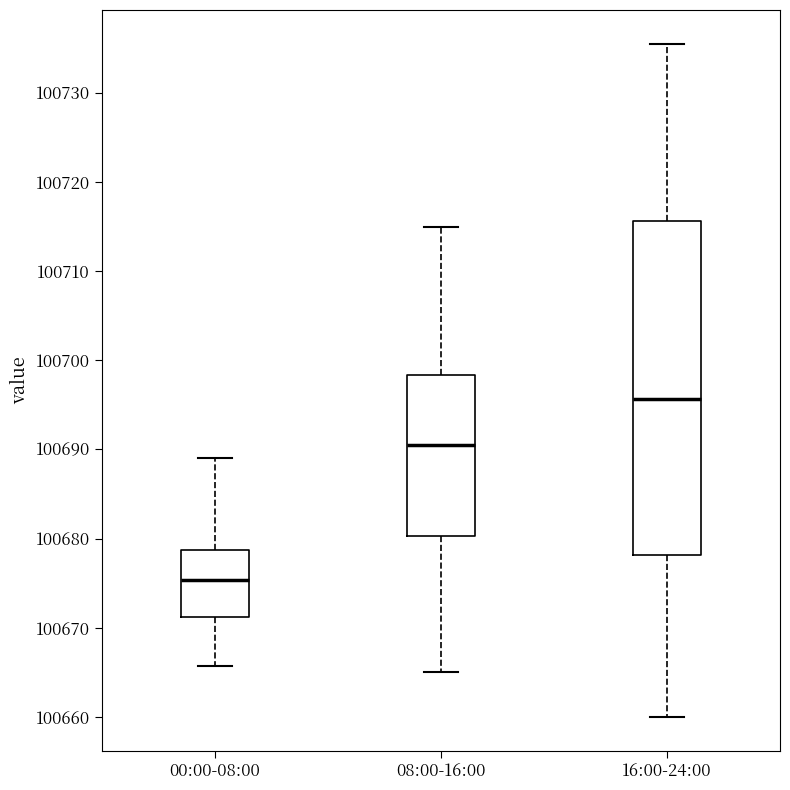

Comparing the boxes themselves (not the whiskers), which one is the tallest?

16:00-24:00